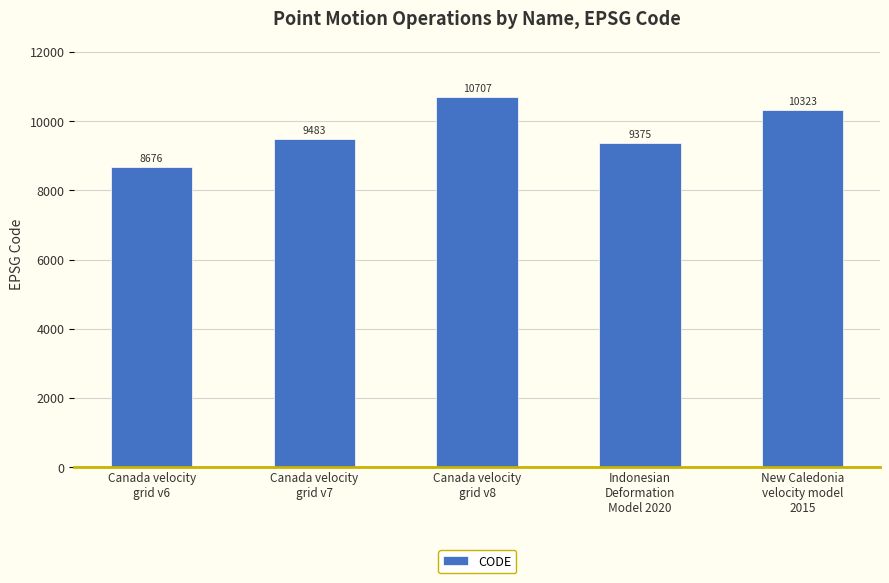

What is the value of the 5th bar from the left?

10323